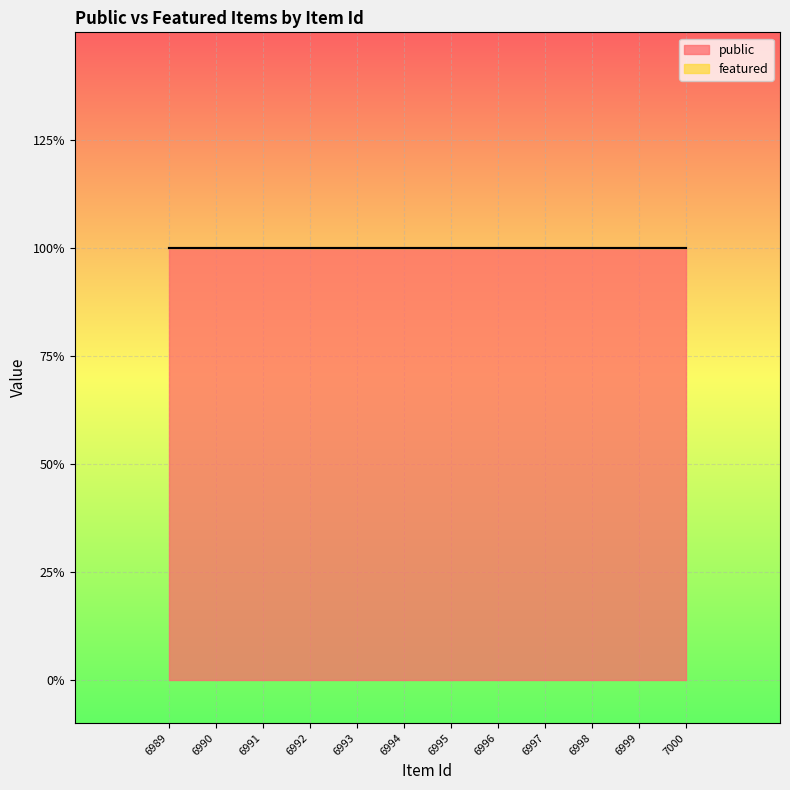

List the series in order of their peak value, highest first.

public, featured